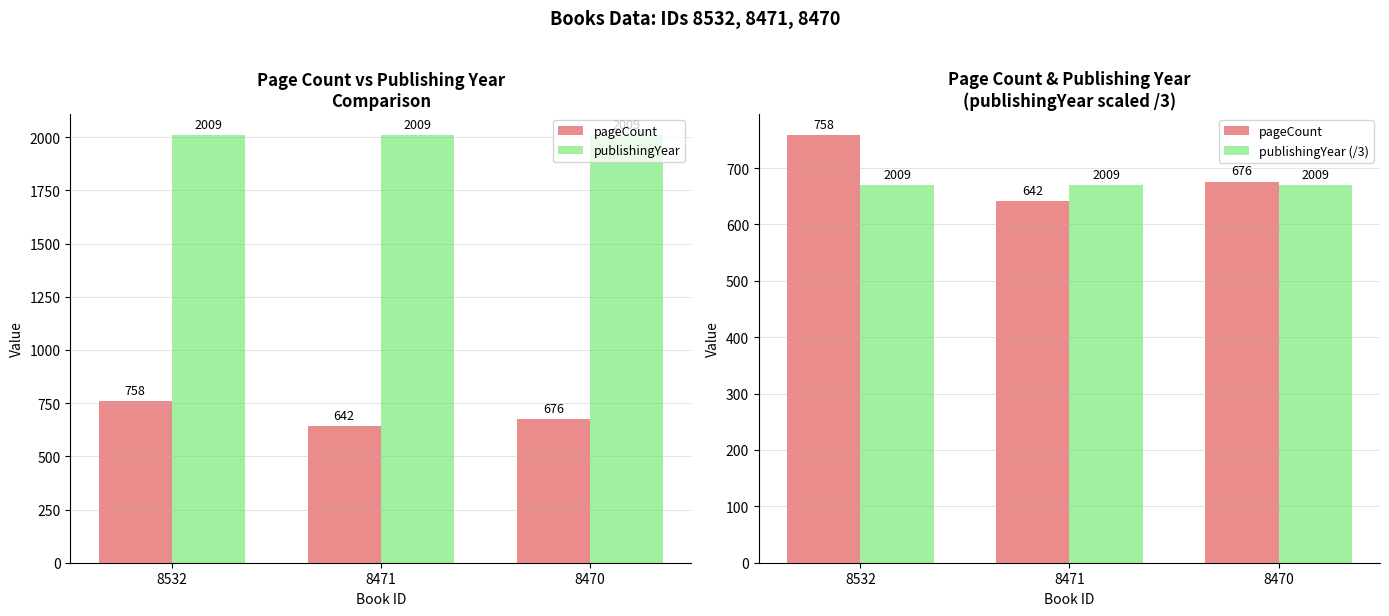

What is the value of the publishingYear bar at the 1st from the left?

2009.0